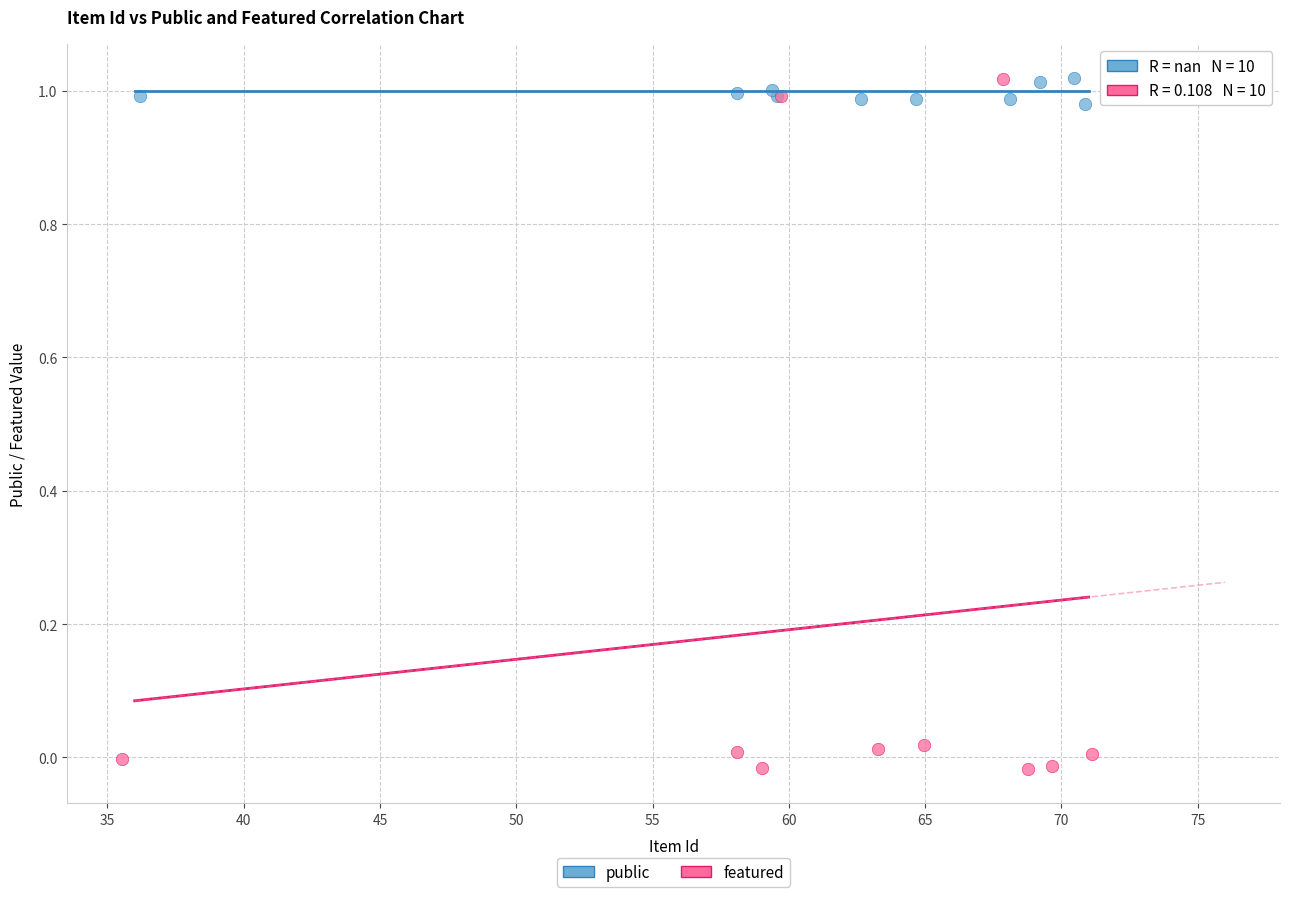

Which series has the largest Y range (max minus min)?

featured